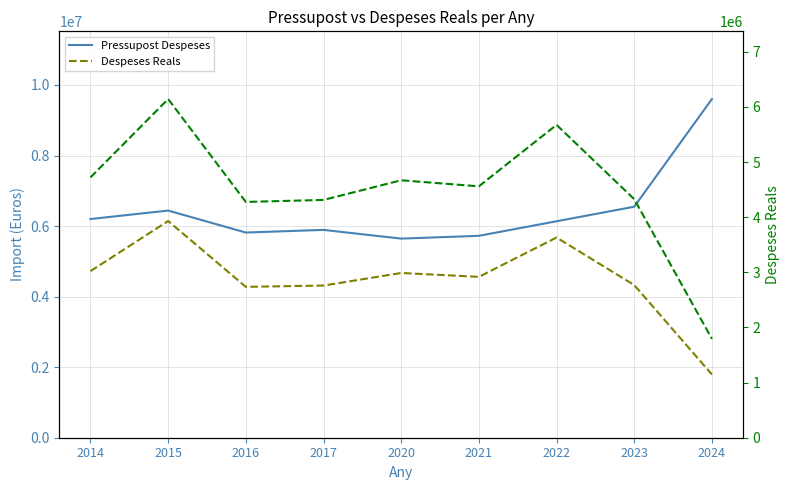

What is the spread (max minus min) of values at 2022?

461081.9